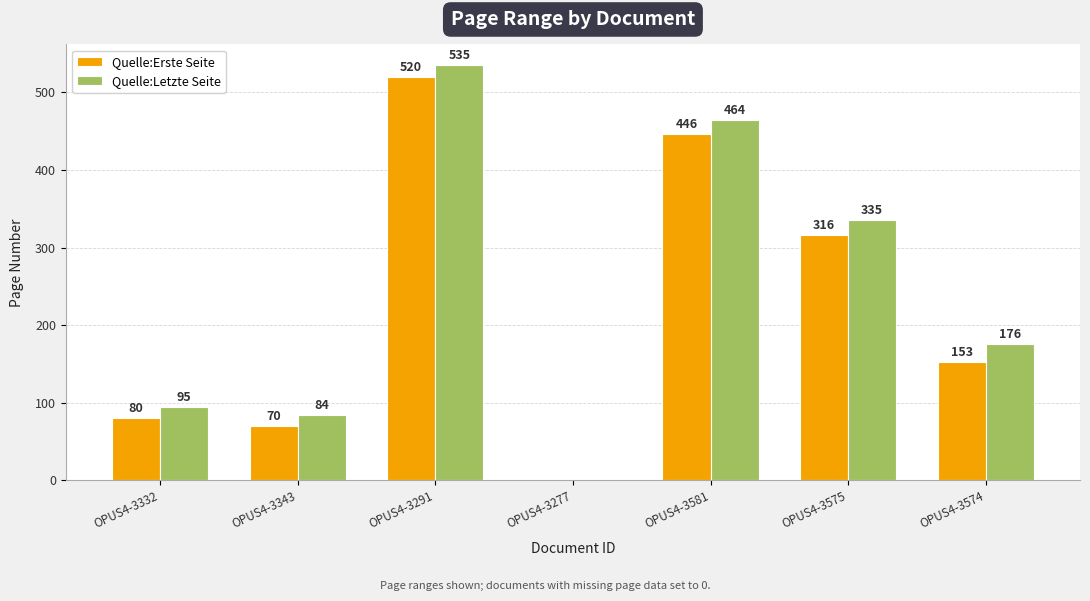

Is it true that Quelle:Erste Seite equals 85 at OPUS4-3574?

False